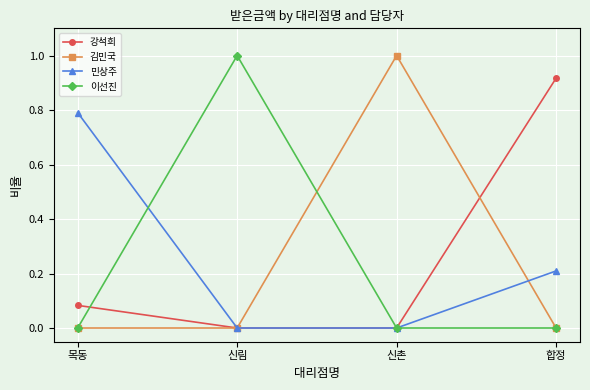

Is the value of 민상주 at 목동 greater than the value of 이선진 at 합정?

Yes